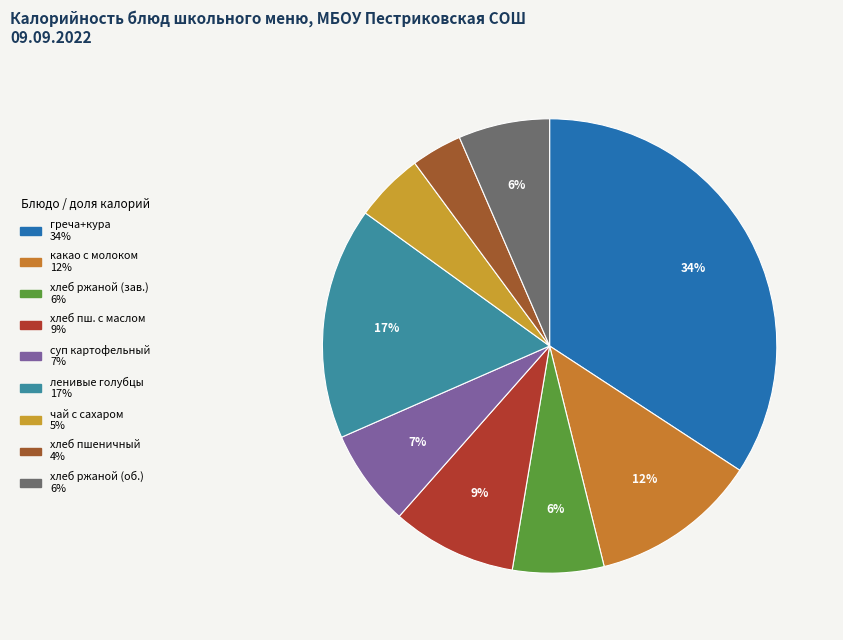

How many segments does this pie chart have?

9